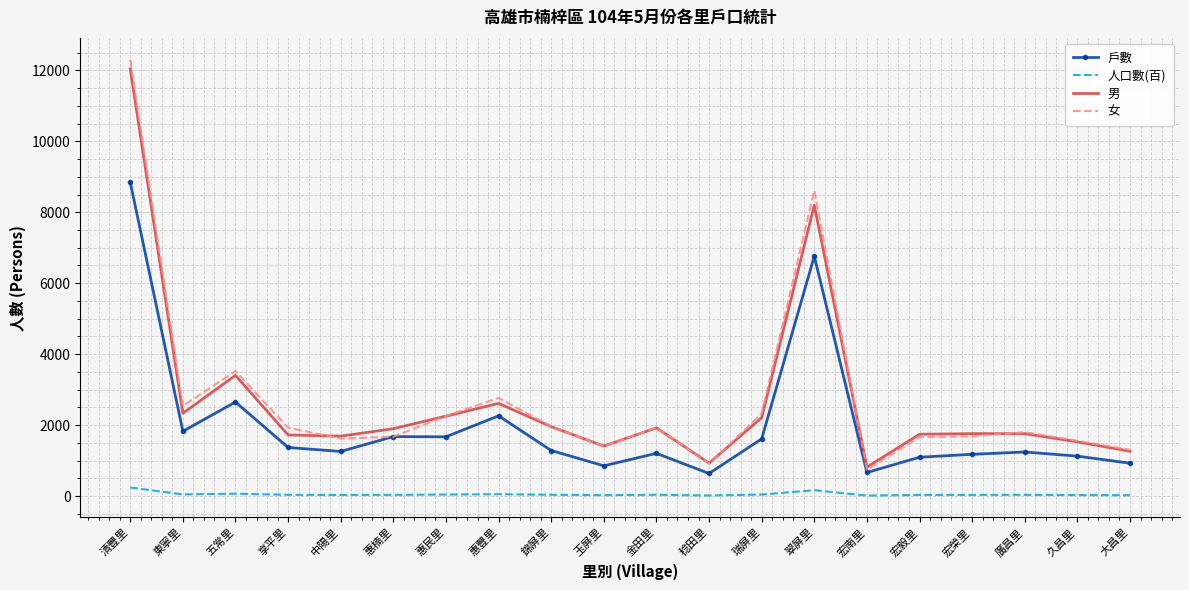

The 戶數 series shows 1083 at 瑞屏里. True or false?

False